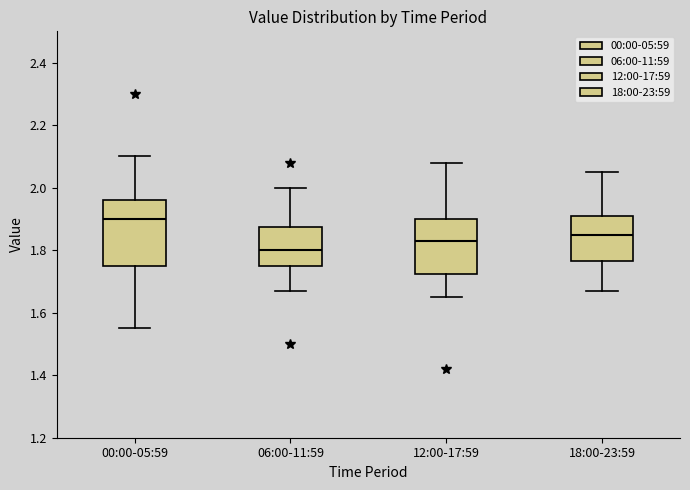

Reading left to right, transcribe this box plot: for each box, give where its median line is, the range the box spans, and where its two whiskers end, as read against the y-axis. The values are not printed on the chart, so give them approximately, as read against the axis.

00:00-05:59: median 1.90, box 1.76 to 1.96, whiskers 1.56 to 2.10
06:00-11:59: median 1.80, box 1.76 to 1.88, whiskers 1.68 to 2.00
12:00-17:59: median 1.84, box 1.72 to 1.90, whiskers 1.66 to 2.08
18:00-23:59: median 1.86, box 1.76 to 1.92, whiskers 1.68 to 2.06